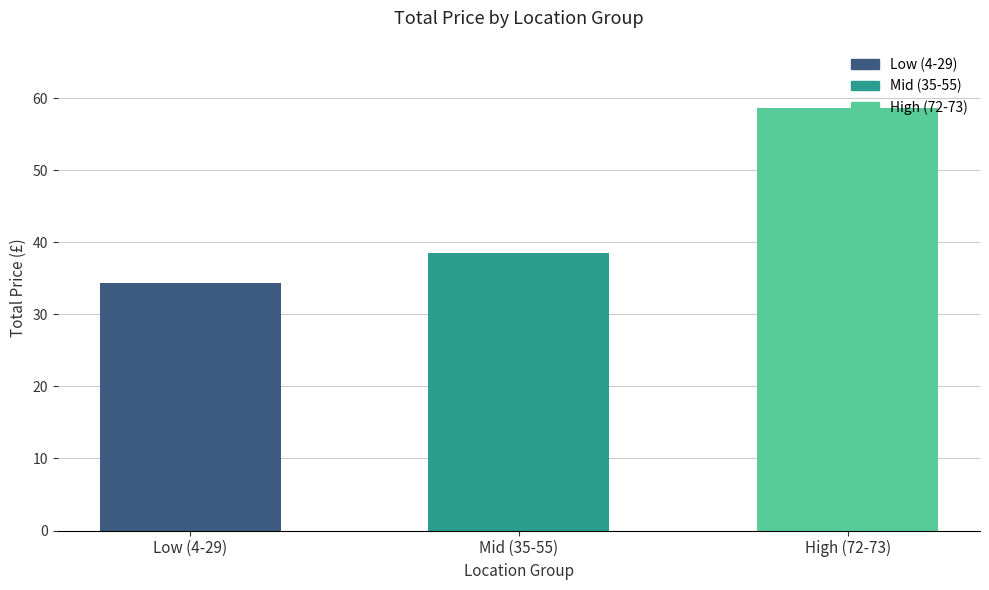

What is the minimum value shown in the chart?

34.4